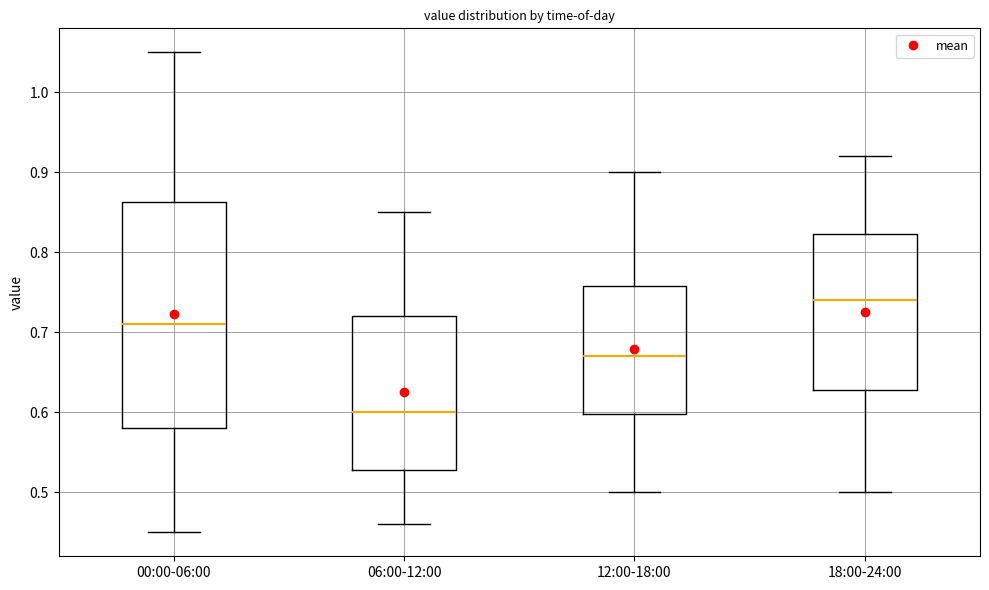

Reading left to right, transcribe this box plot: for each box, give where its median line is, the range the box spans, and where its two whiskers end, as read against the y-axis. The values are not printed on the chart, so give them approximately, as read against the axis.

00:00-06:00: median 0.71, box 0.58 to 0.86, whiskers 0.45 to 1.05
06:00-12:00: median 0.60, box 0.53 to 0.72, whiskers 0.46 to 0.85
12:00-18:00: median 0.67, box 0.60 to 0.76, whiskers 0.50 to 0.90
18:00-24:00: median 0.74, box 0.63 to 0.82, whiskers 0.50 to 0.92